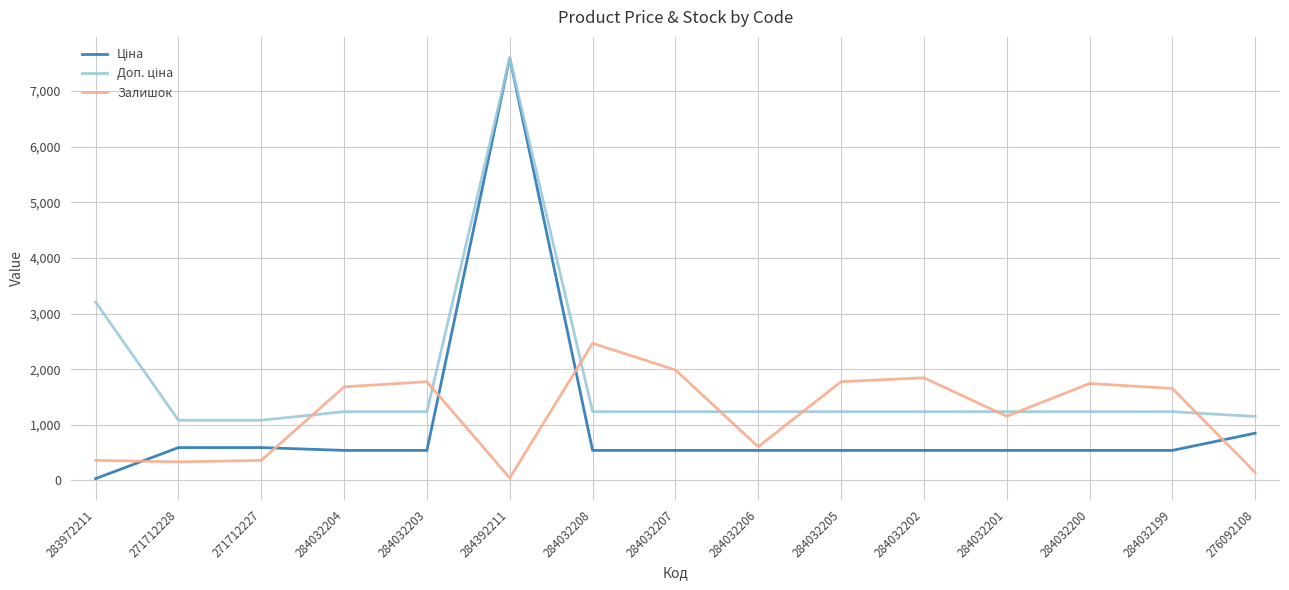

What is the maximum value shown in the chart?

7596.5